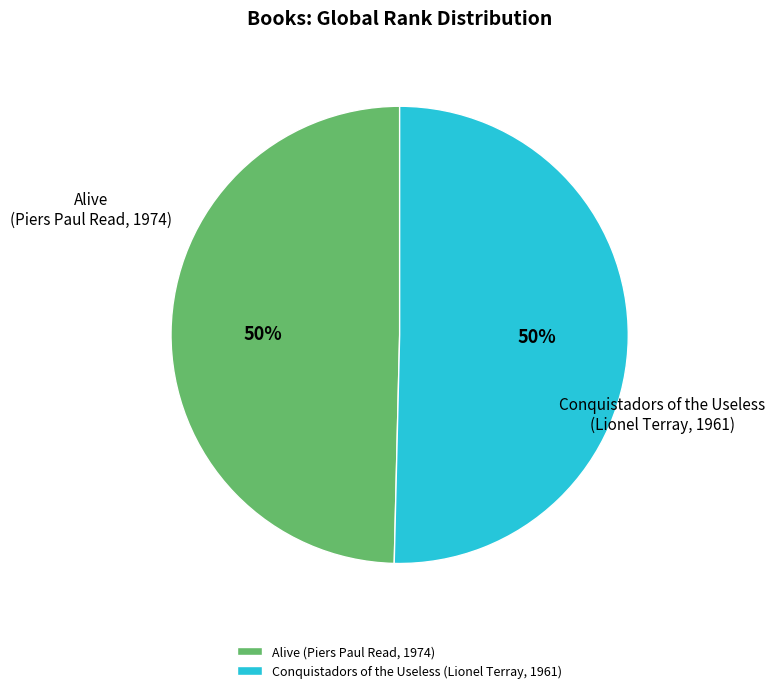

To the nearest percent, what is the combined percentage of Conquistadors of the Useless (Lionel Terray, 1961) and Alive (Piers Paul Read, 1974)?

100%